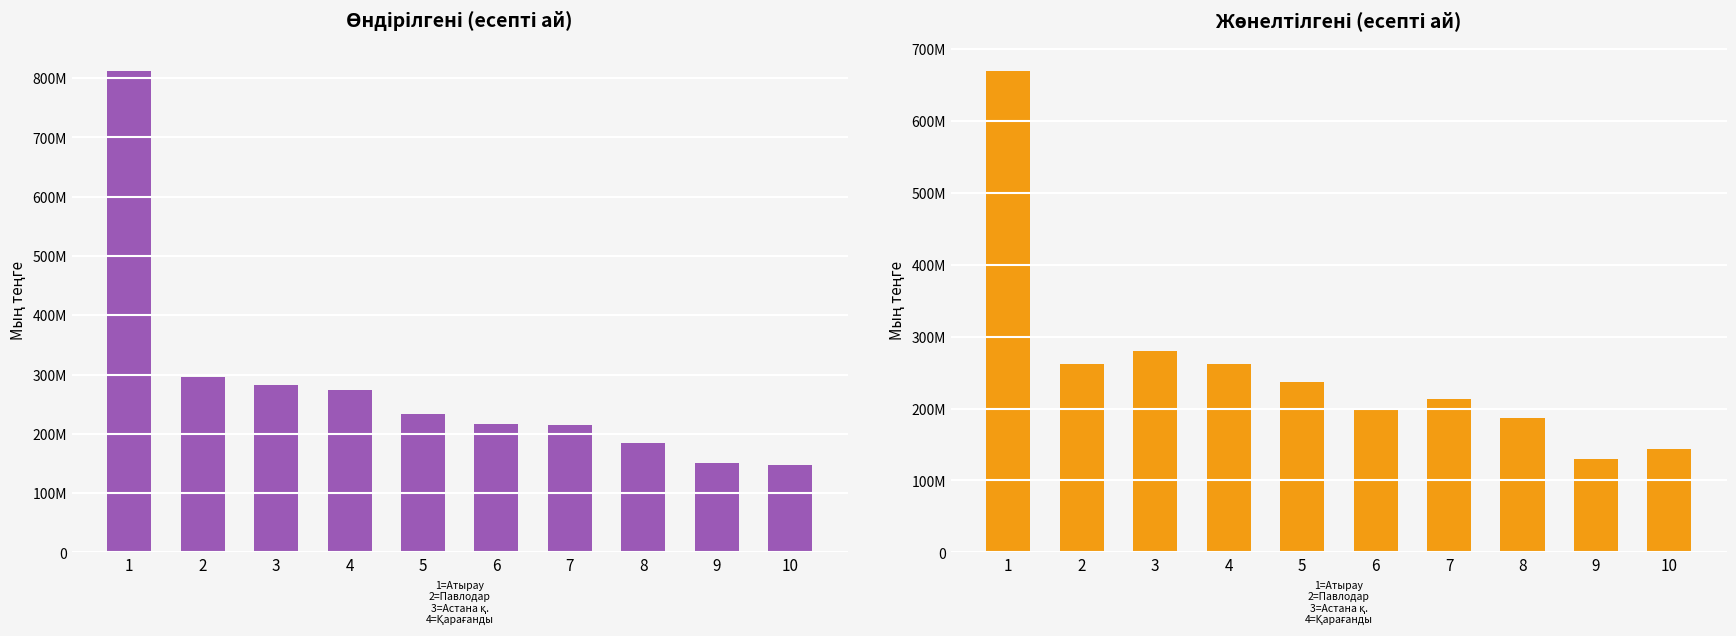

Reading left to right, transcribe all the data shown in this chart.

Өндірілгені (есепті ай): 811648202	296270185	282820372	274782773	234295122	216441670	214381226	184887448	150259524	147874411
Жөнелтілгені (есепті ай): 668471847	261307365	279877763	261196541	237180989	199195886	212985172	186686286	129188902	143160204